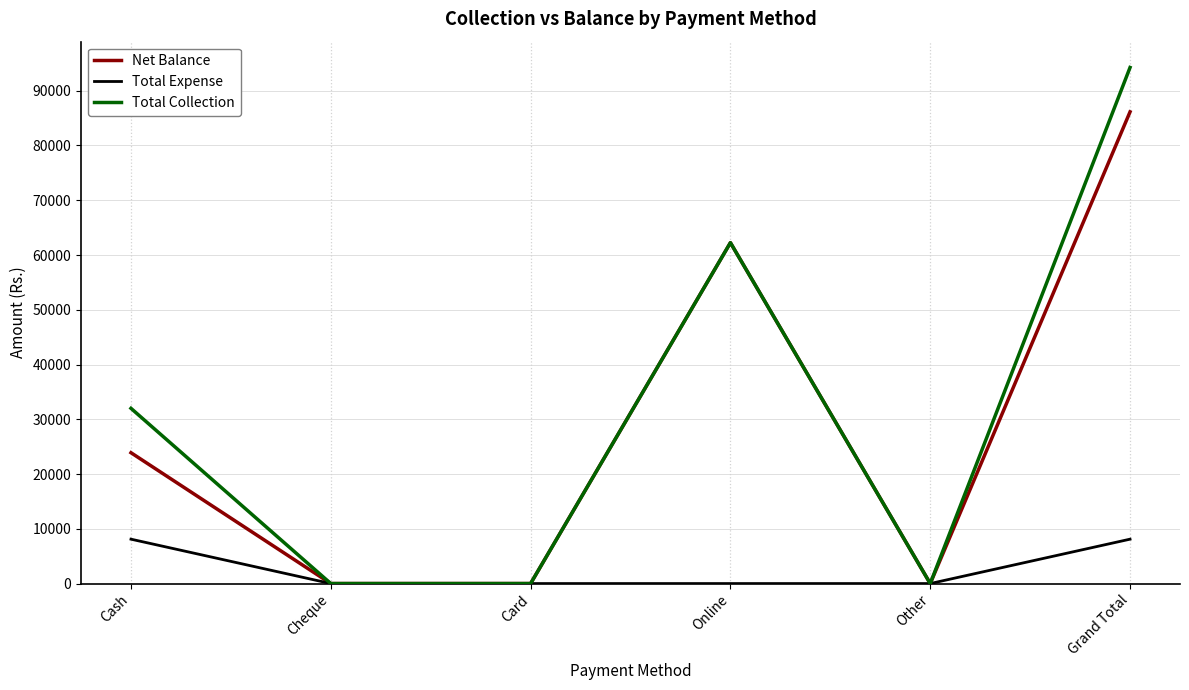

At which category is the sum across all series the highest?

Grand Total